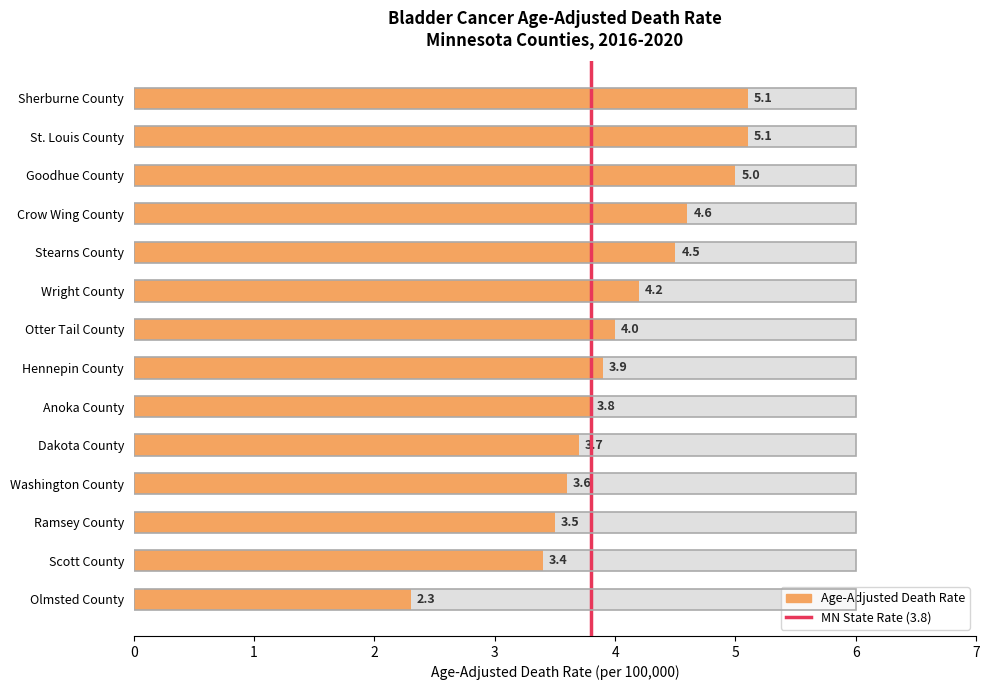

Count the number of values greater than 4.

6